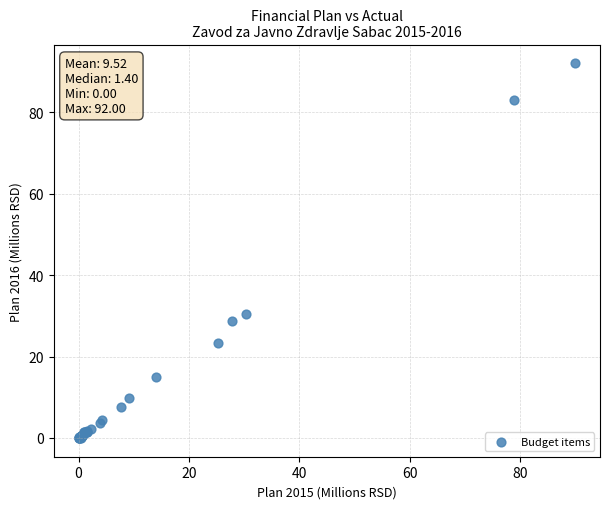

What Y value in the scatter plot is closest to 46?

30.4